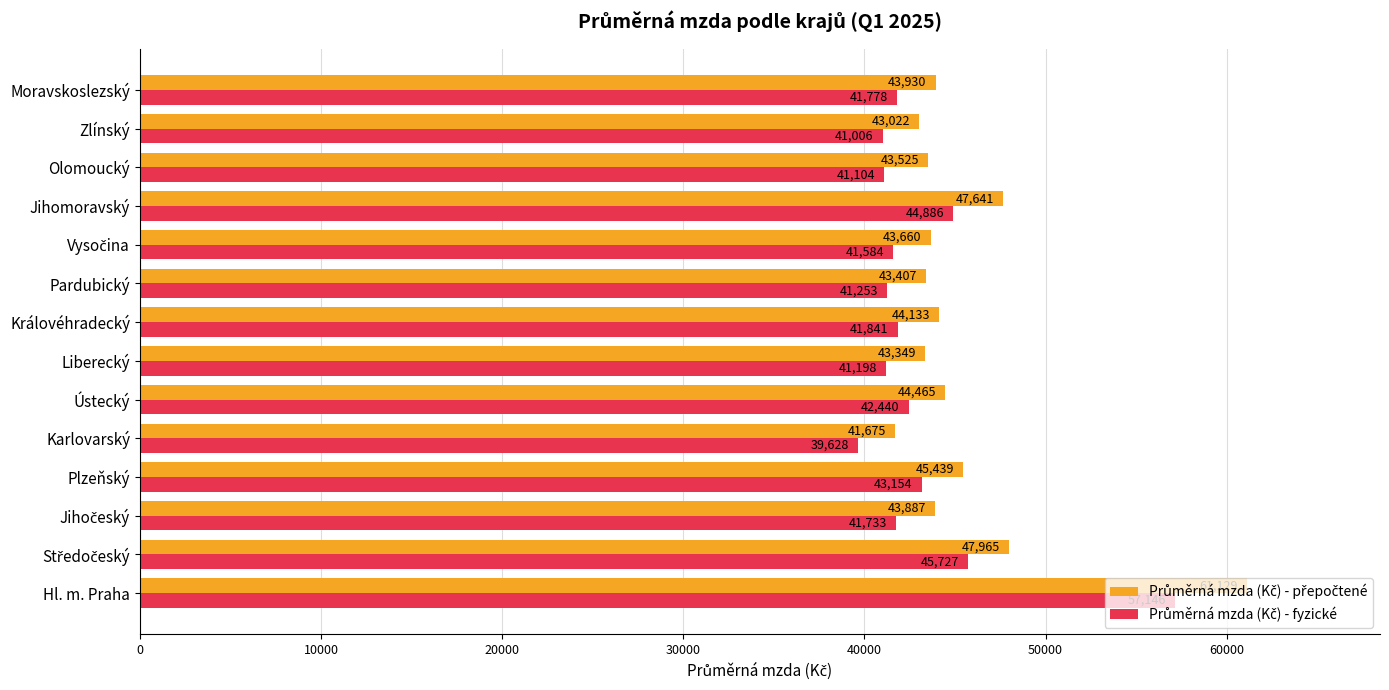

What is the smallest value displayed?

39628.3